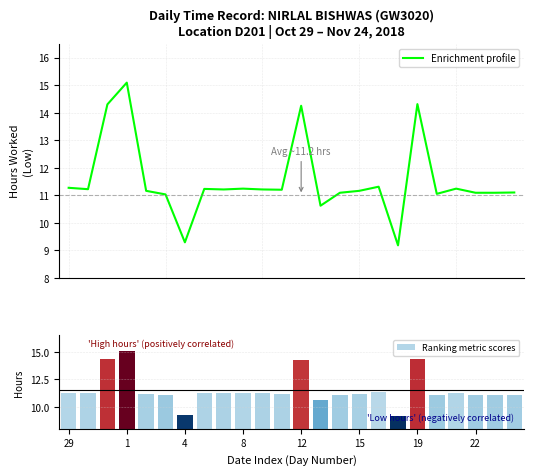

What is the value of the Enrichment profile bar at the 2nd from the left?

11.2